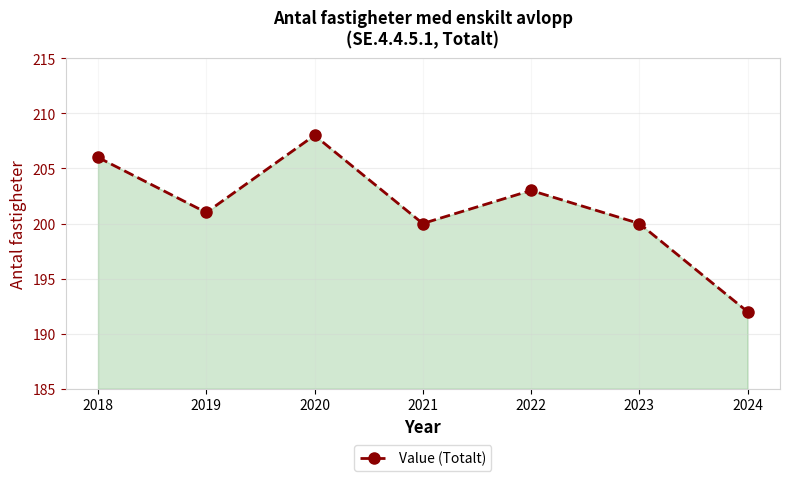

What is the greatest value displayed?

208